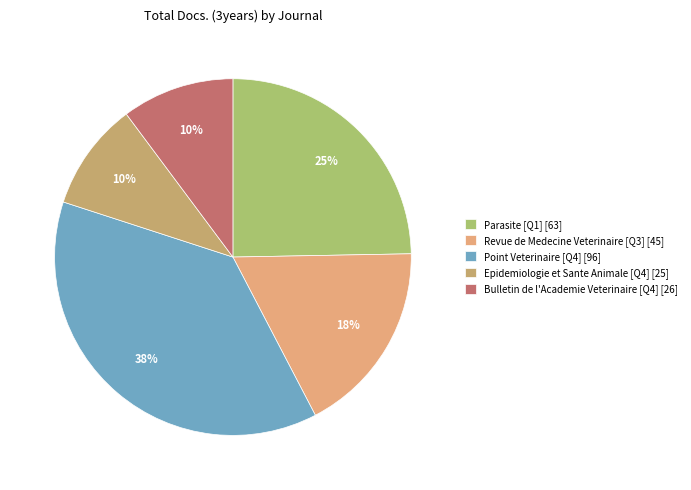

Is there any slice that represents more than half of the pie?

No